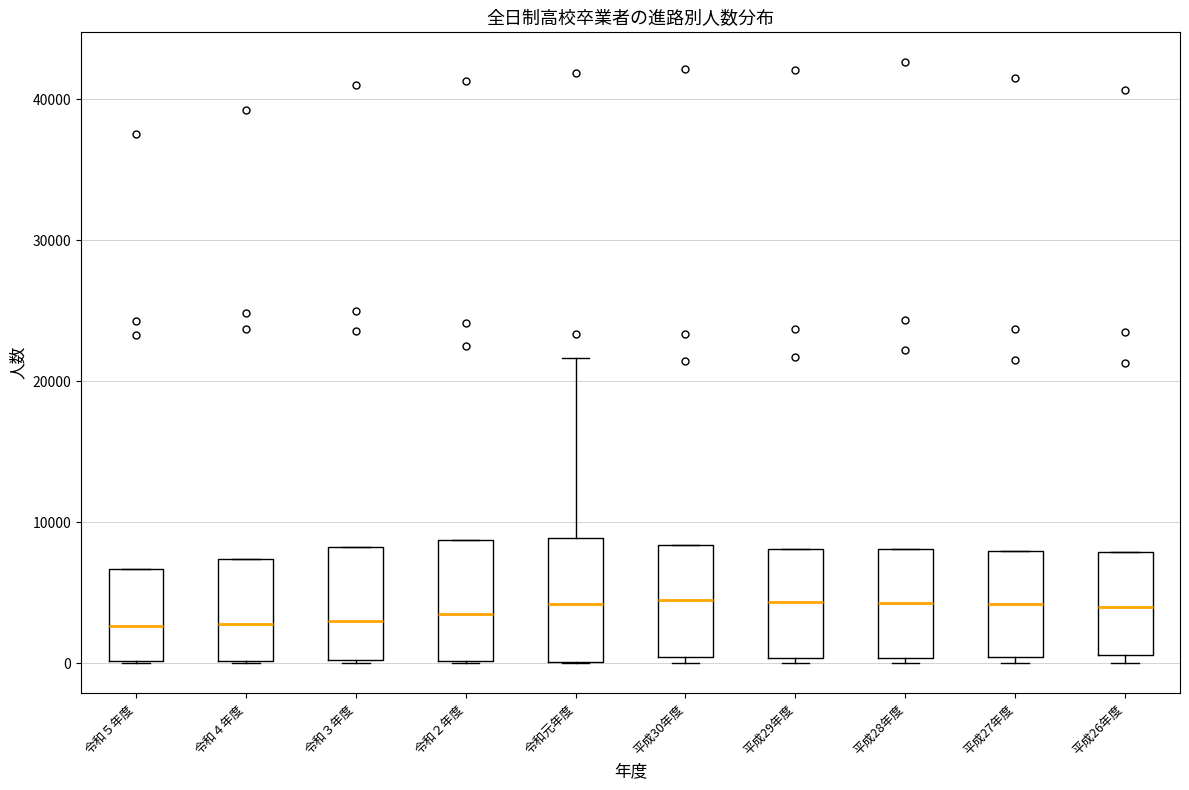

Reading left to right, read every box against the y-axis: the position of its median line, the range the box covers, and the ends of its whiskers. The values are not printed on the chart, so give them approximately, as read against the axis.

令和５年度: median 3000, box 0 to 7000, whiskers 0 to 7000
令和４年度: median 3000, box 0 to 7000, whiskers 0 to 7000
令和３年度: median 3000, box 0 to 8000, whiskers 0 to 8000
令和２年度: median 4000, box 0 to 9000, whiskers 0 to 9000
令和元年度: median 4000, box 0 to 9000, whiskers 0 to 22000
平成30年度: median 4000, box 0 to 8000, whiskers 0 (just below the box's lower edge) to 8000
平成29年度: median 4000, box 0 to 8000, whiskers 0 (just below the box's lower edge) to 8000
平成28年度: median 4000, box 0 to 8000, whiskers 0 (just below the box's lower edge) to 8000
平成27年度: median 4000, box 0 to 8000, whiskers 0 (just below the box's lower edge) to 8000
平成26年度: median 4000, box 1000 to 8000, whiskers 0 to 8000